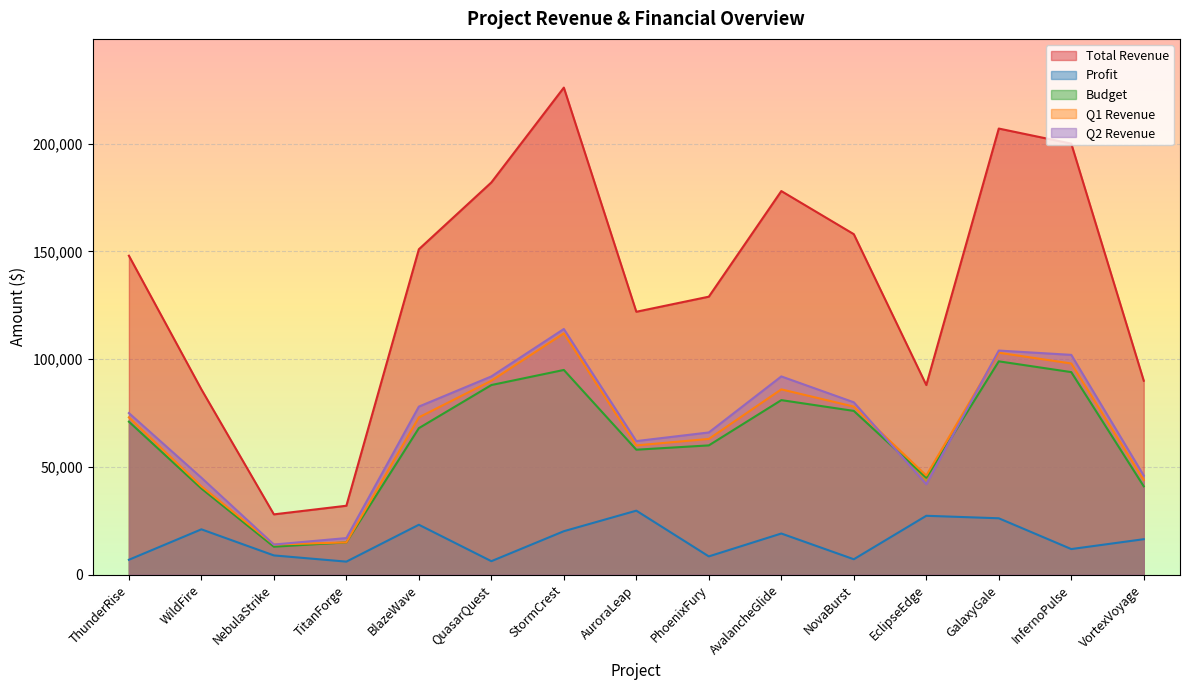

At which label is Budget closest to 56000?

AuroraLeap